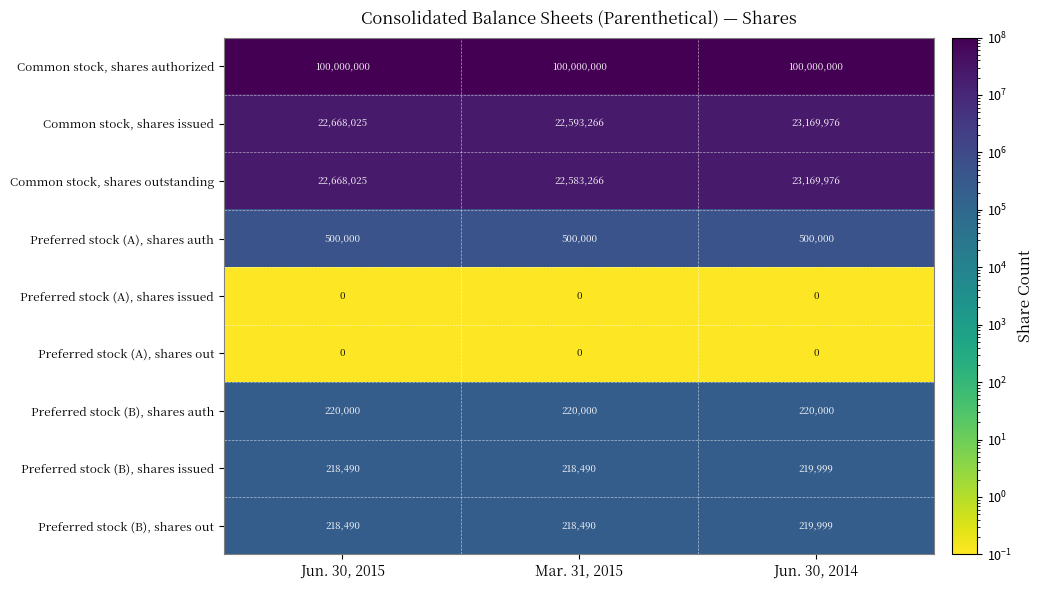

What is the maximum value shown in the chart?

100000000